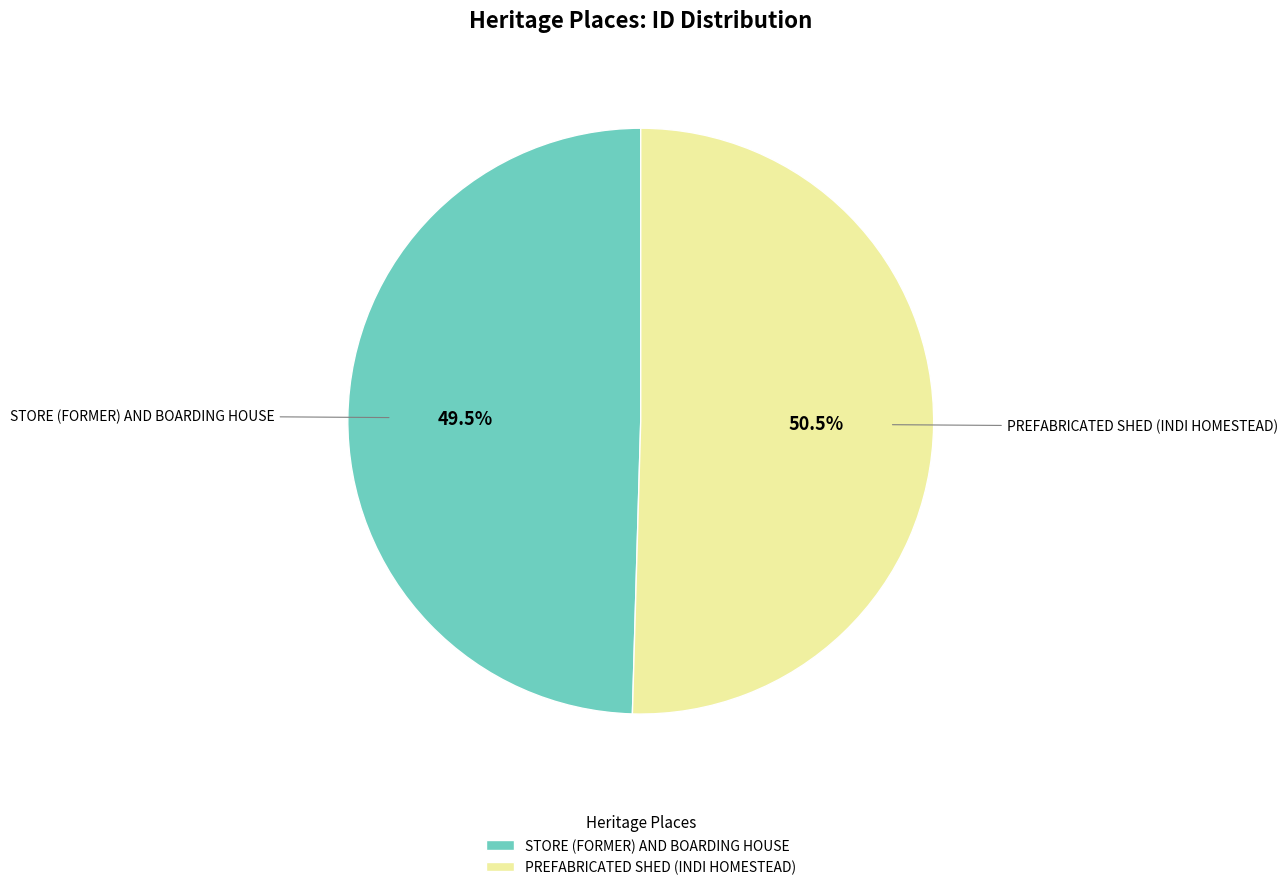

Rank the categories by value from highest to lowest.

PREFABRICATED SHED (INDI HOMESTEAD), STORE (FORMER) AND BOARDING HOUSE